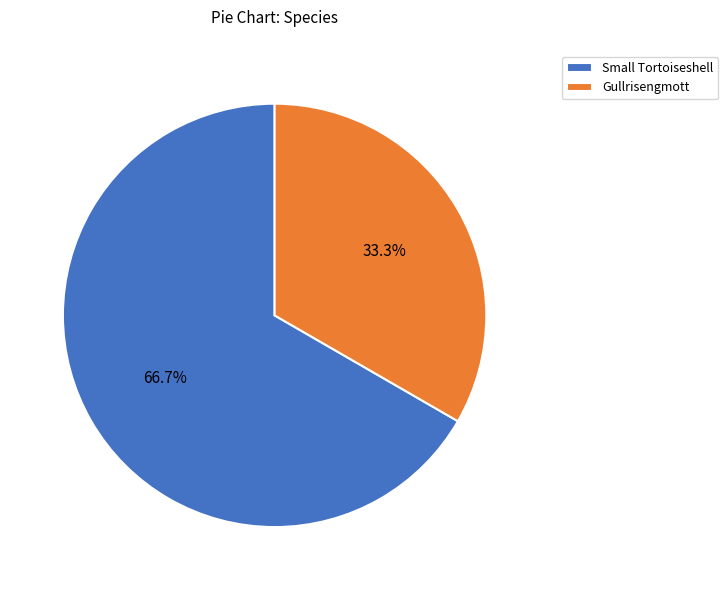

Which category has the smallest portion of the pie?

Gullrisengmott